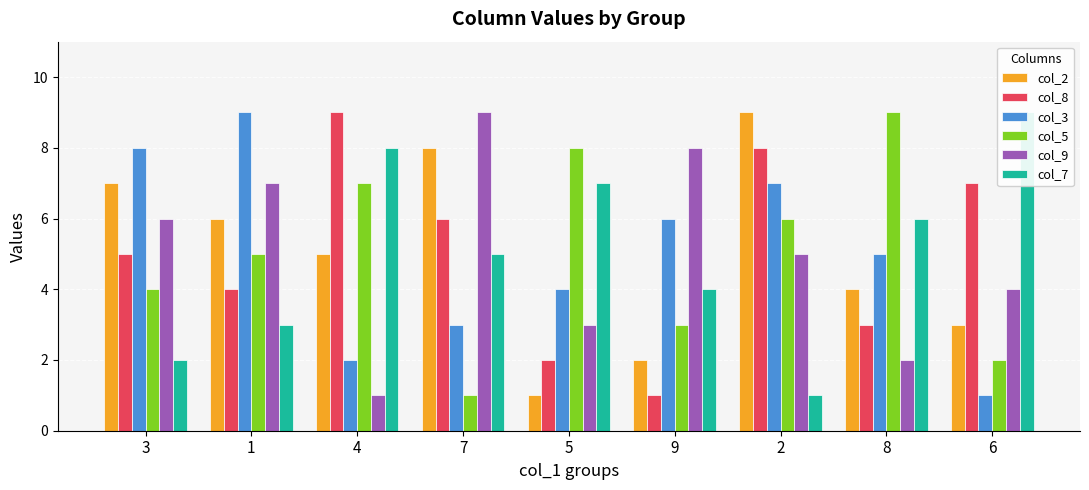

What is the spread (max minus min) of values at 4?

8